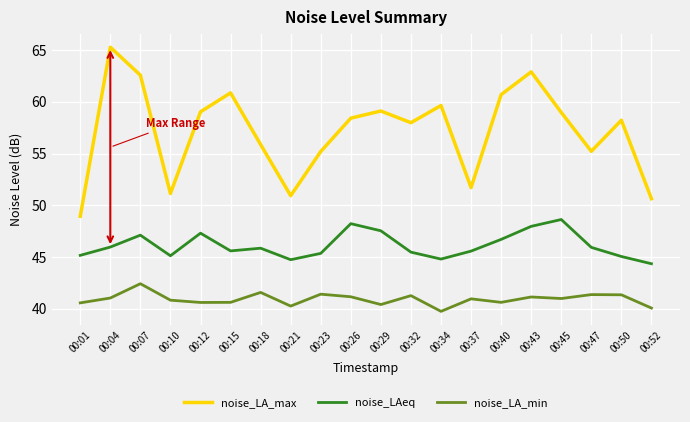

True or false: noise_LA_min has a value of 58.2 at 00:32.

False